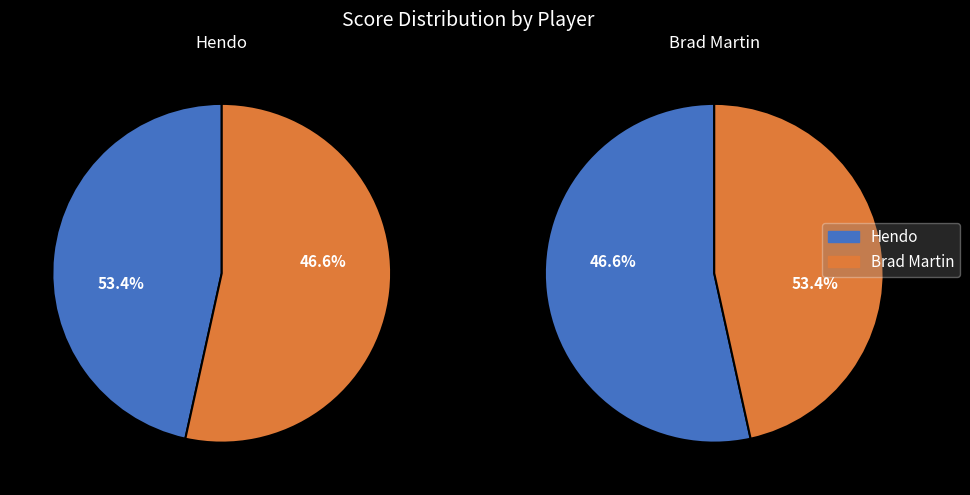

Does Brad Martin account for over 50% of the chart?

Yes